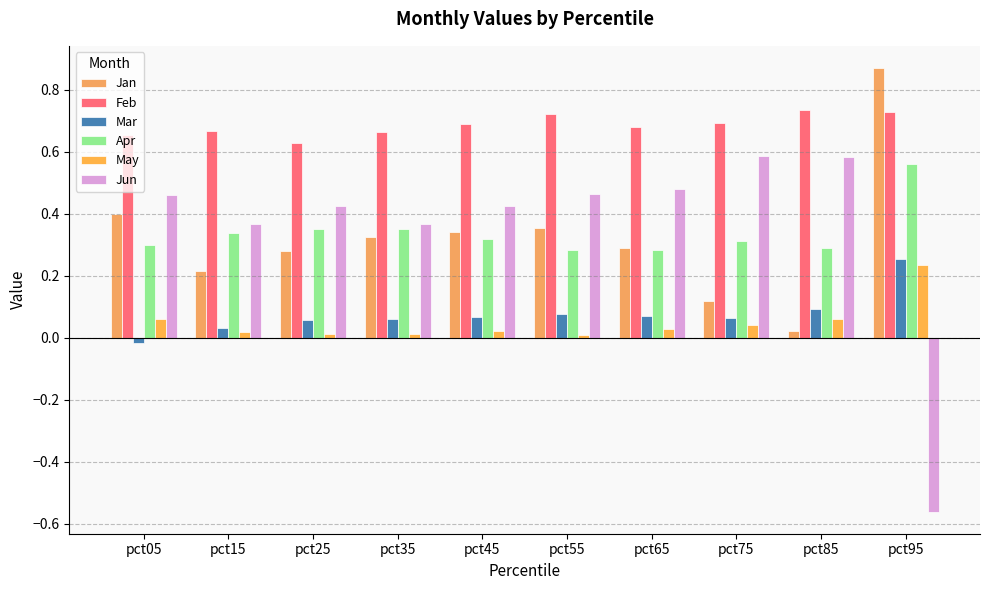

Which label corresponds to the smallest value in the chart?

pct95